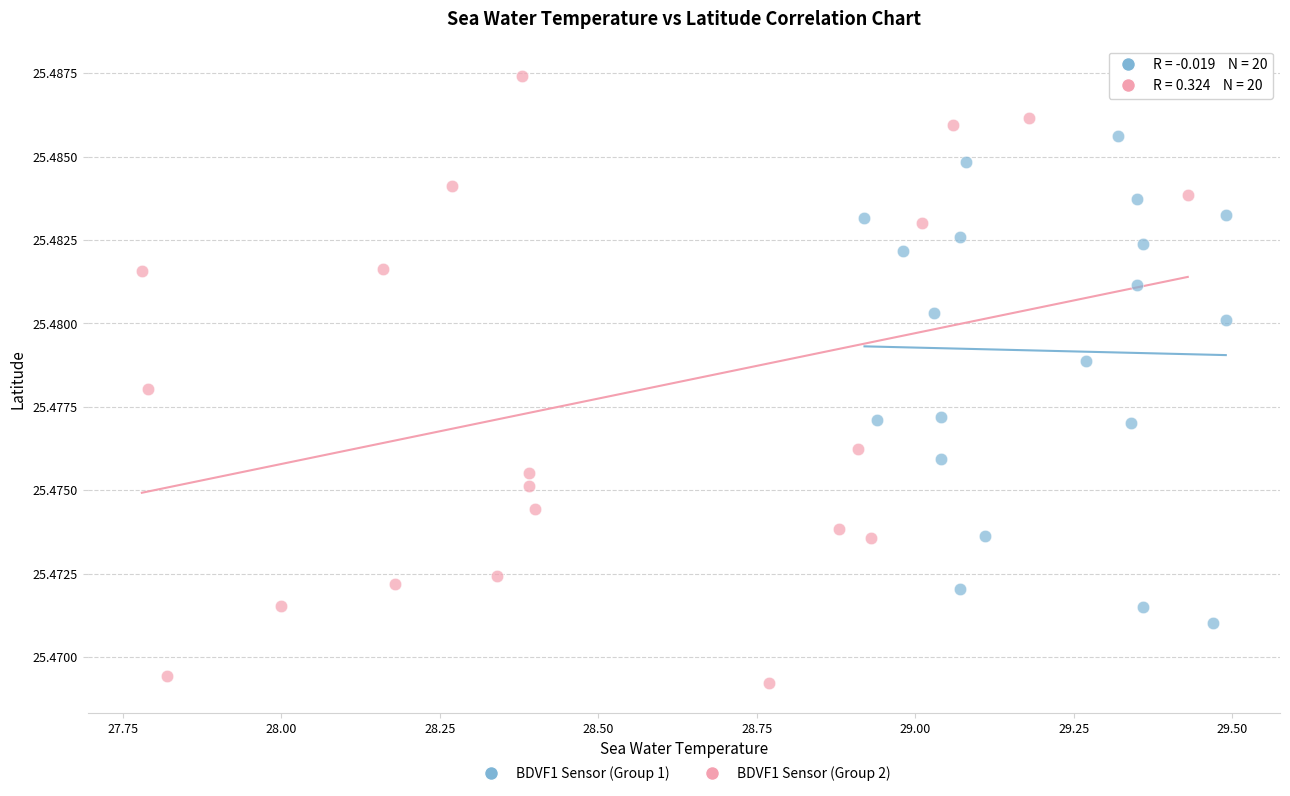

Which series contains the highest Y value?

BDVF1 Sensor (Group 2)